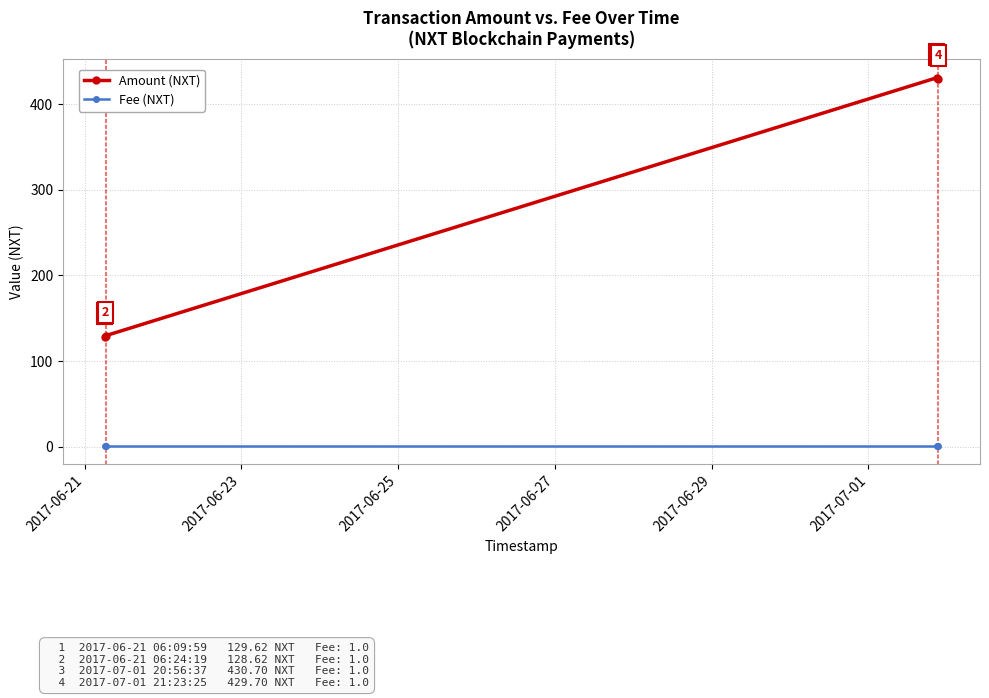

True or false: Amount (NXT) has more than 2 points higher than both neighbors.

False